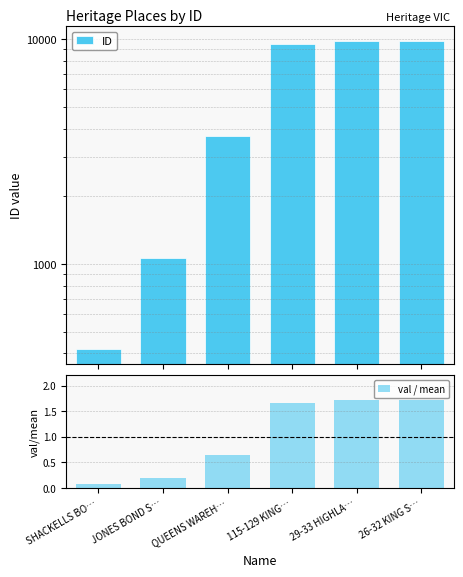

Read the val / mean value at JONES BOND S….

0.2